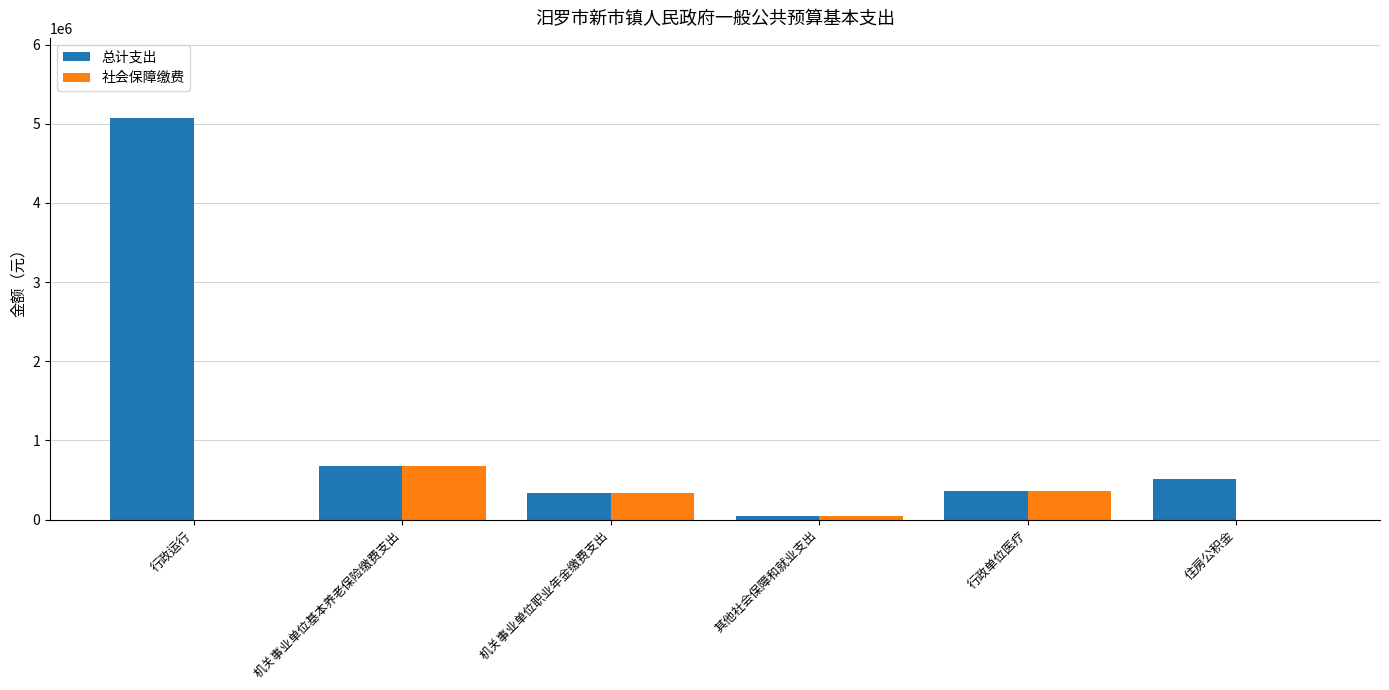

What are all the series names shown in the legend?

总计支出, 社会保障缴费